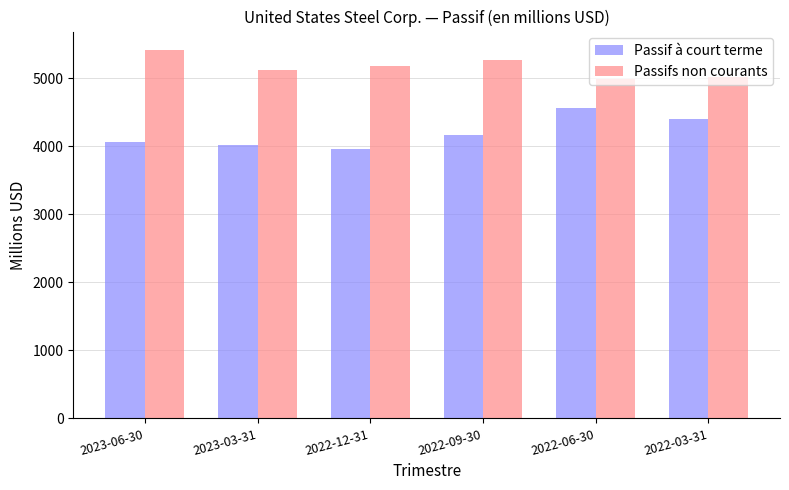

What is the total value across all series at 2022-12-31?

9147